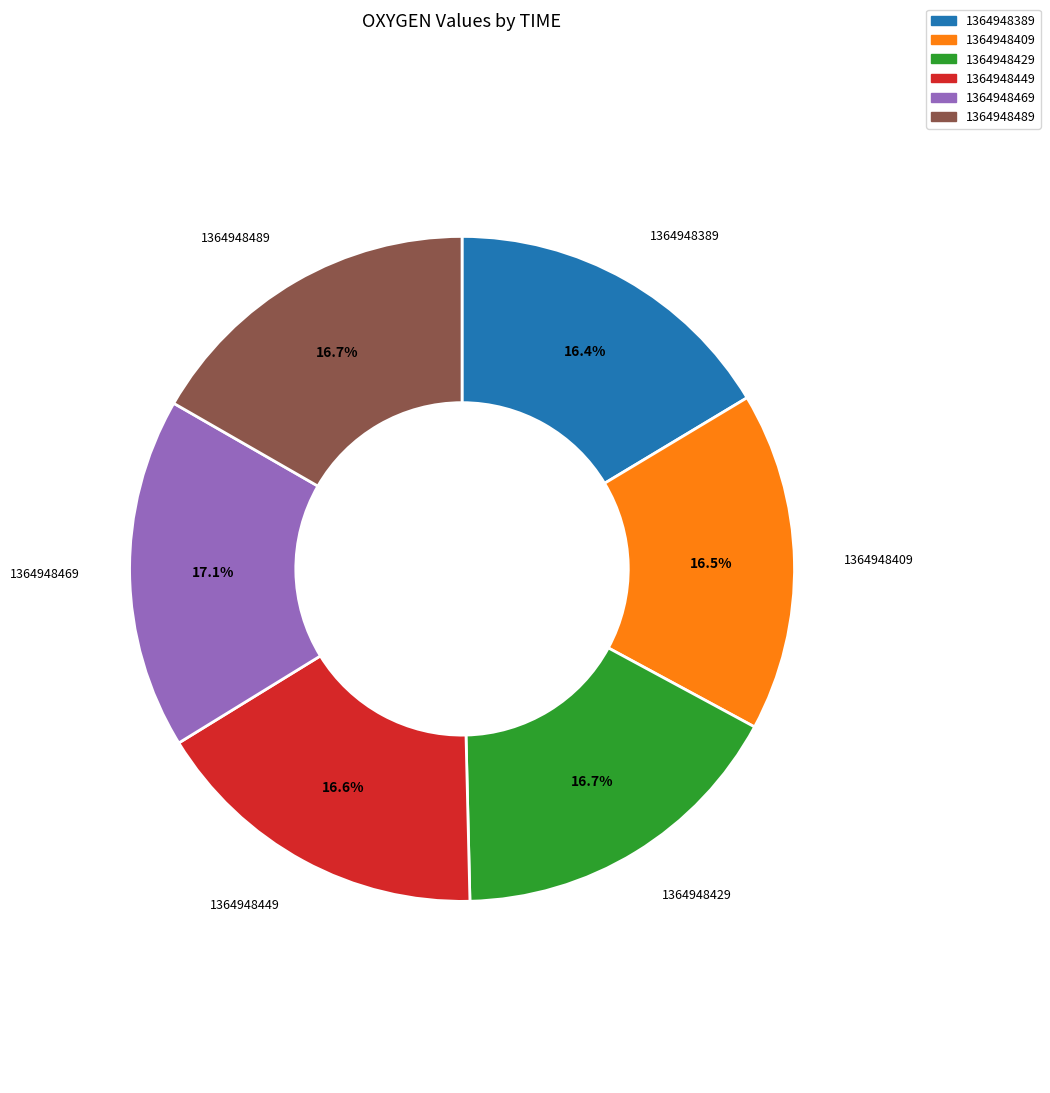

Is 1364948489 the majority of the pie?

No